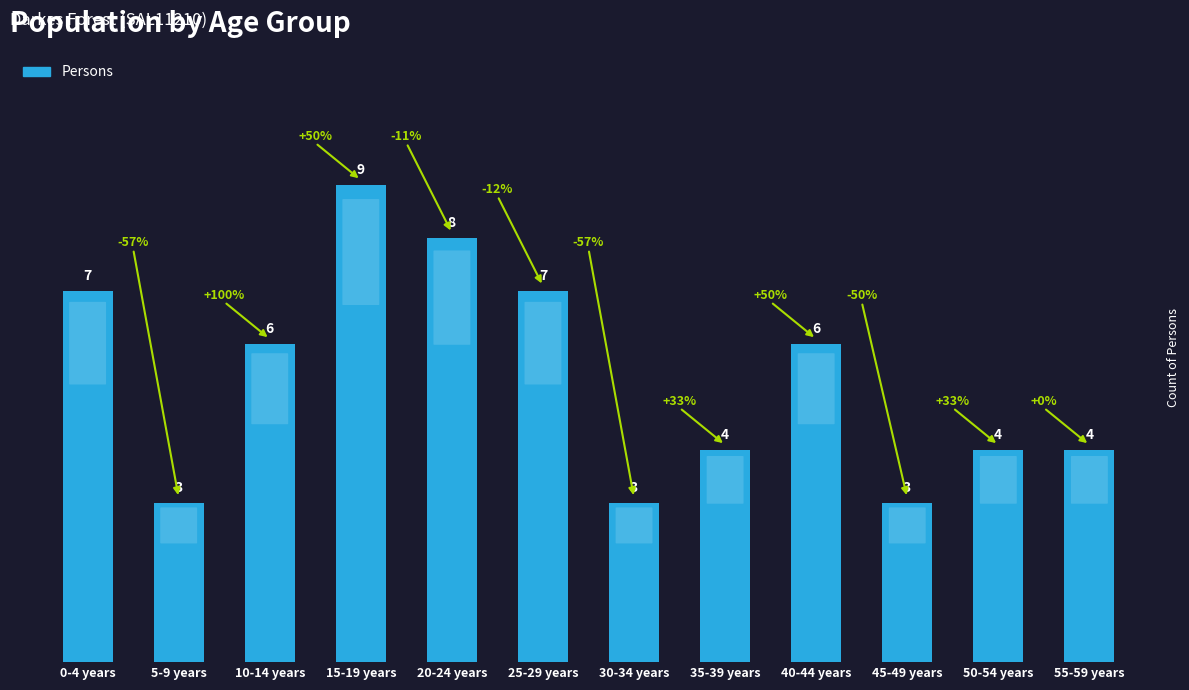

Does the chart contain any negative values?

No